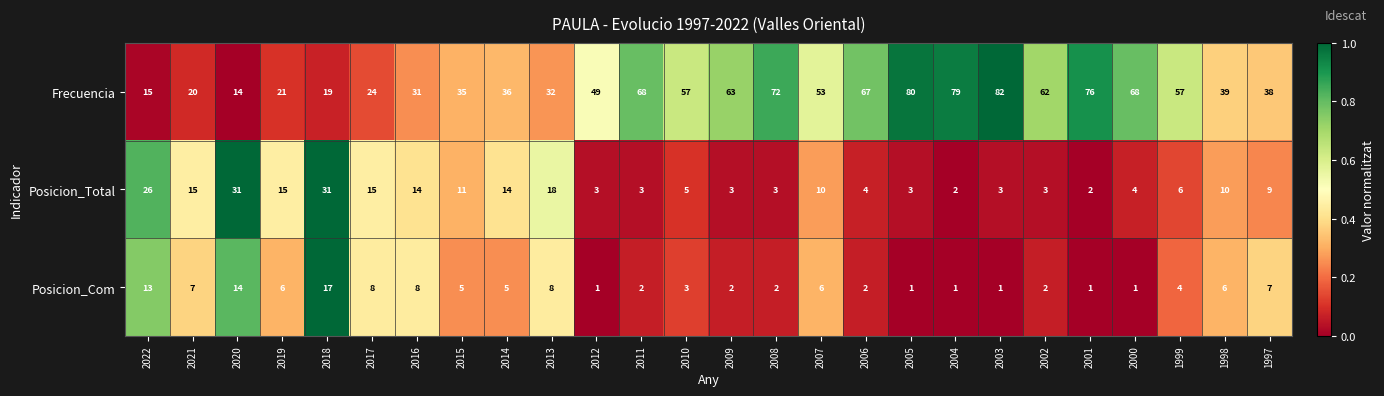

What is the difference between the highest and lowest values at 2007?

47